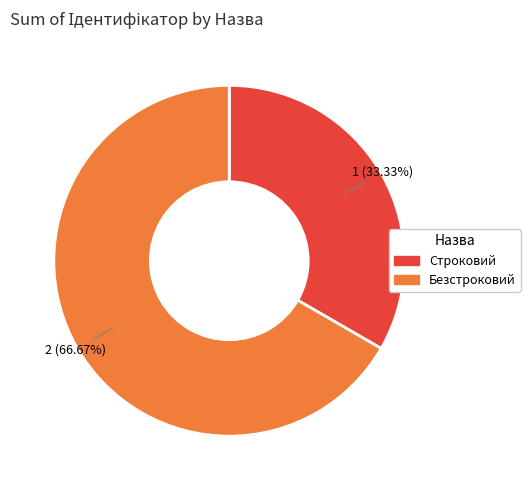

The Безстроковий slice represents 67% of the pie. True or false?

True